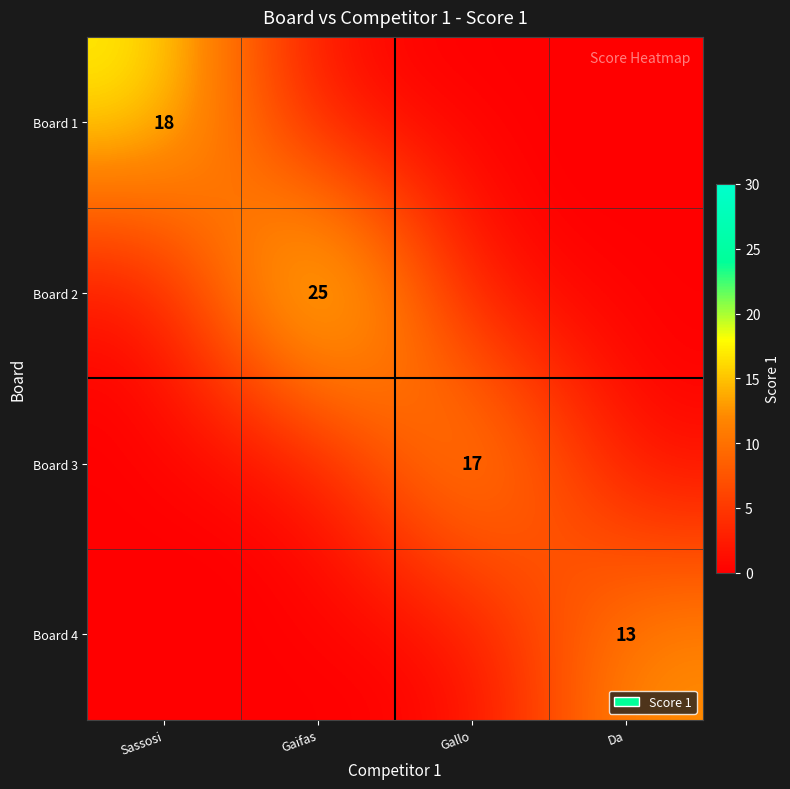

True or false: Board 2 has a value of 25 at Gaifas.

True